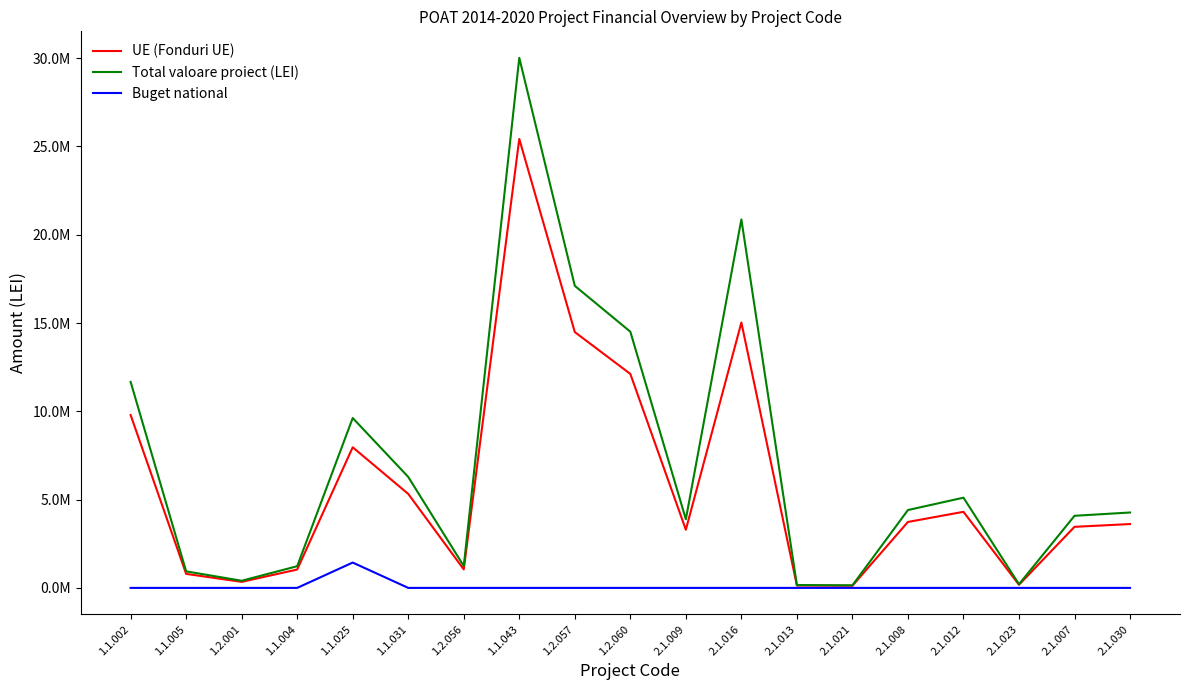

How many interior local peaks does the UE (Fonduri UE) series have?

4